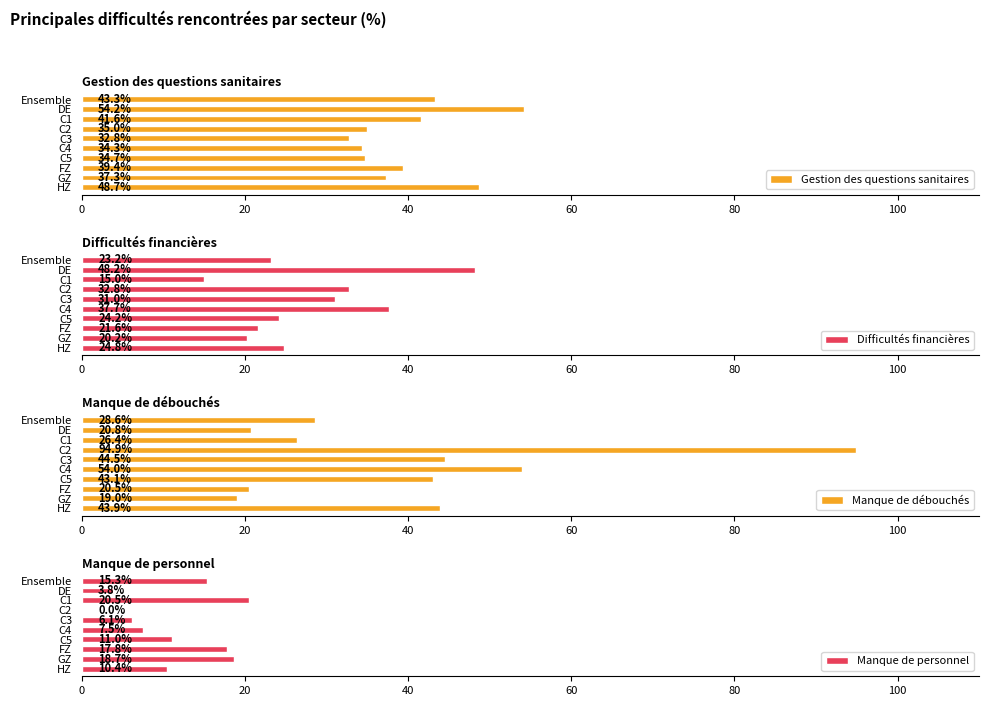

What is the sum of the Manque de personnel values at C1 and Ensemble?

35.8